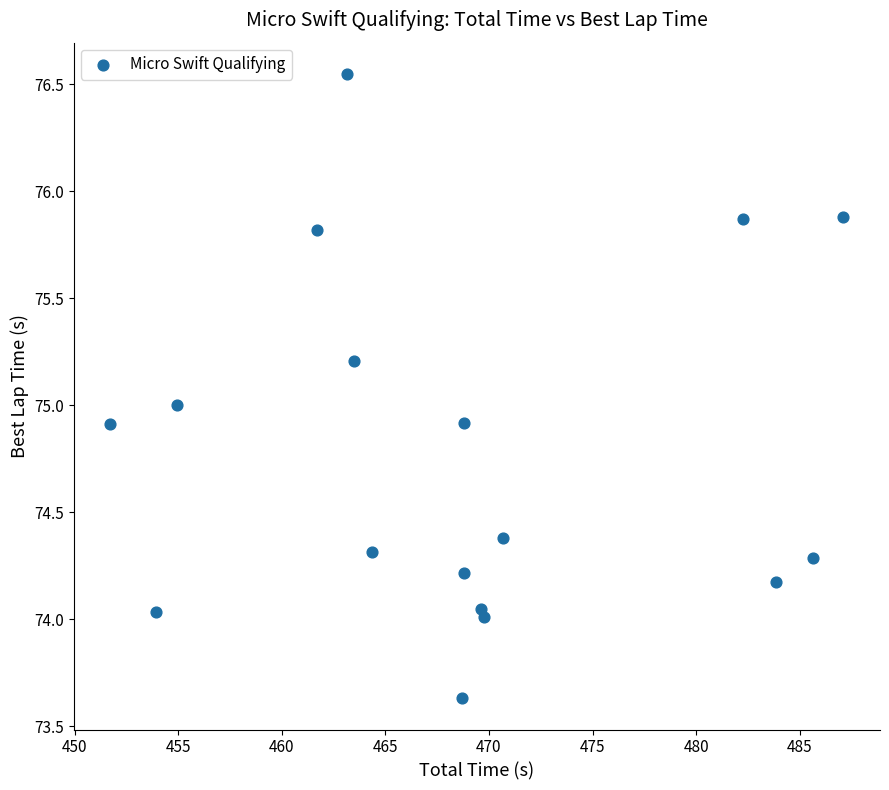

What is the range of X values (max minus min)?

35.4